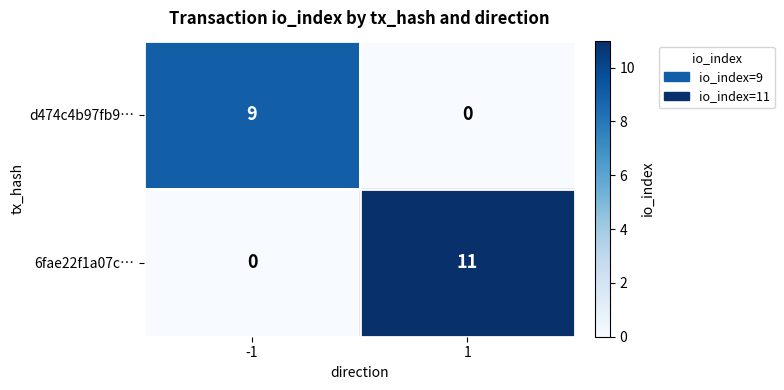

Which series changed the most between -1 and 1?

6fae22f1a07c…